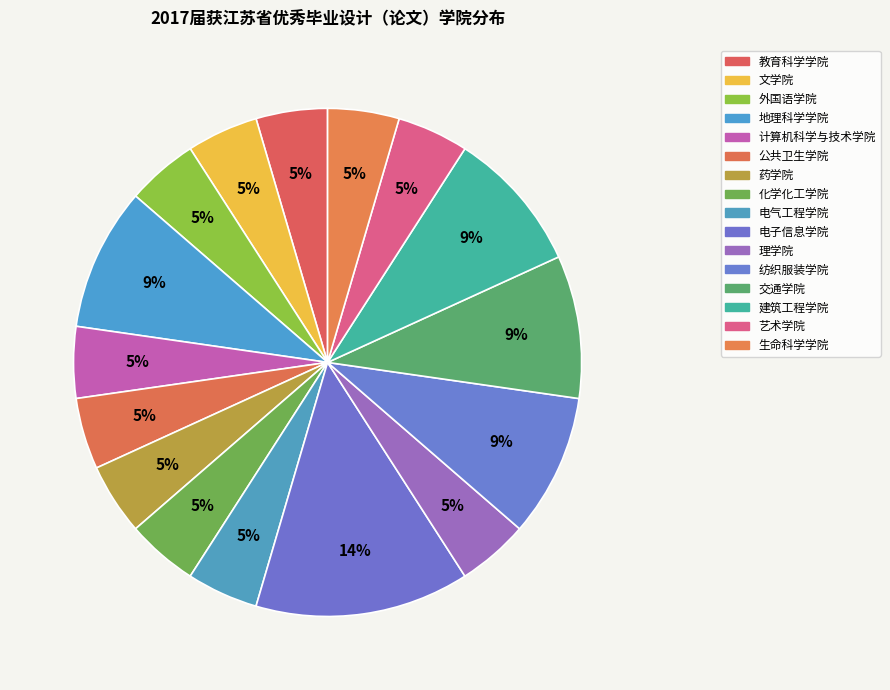

Count the number of slices in the pie.

16